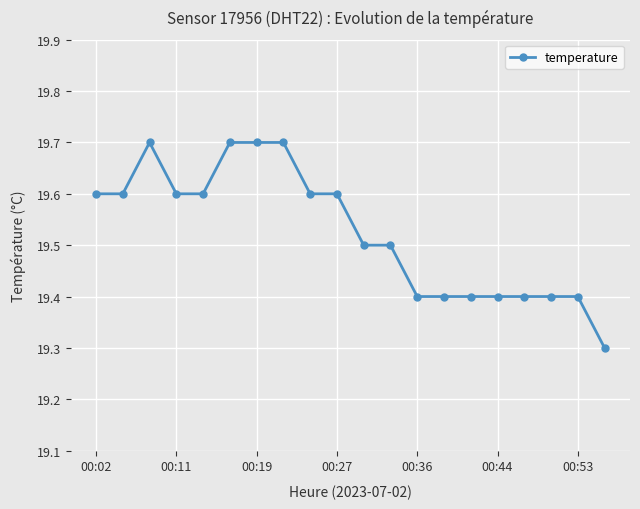

Reading left to right, what are all the values shown in this chart?

19.6	19.6	19.7	19.6	19.6	19.7	19.7	19.7	19.6	19.6	19.5	19.5	19.4	19.4	19.4	19.4	19.4	19.4	19.4	19.3